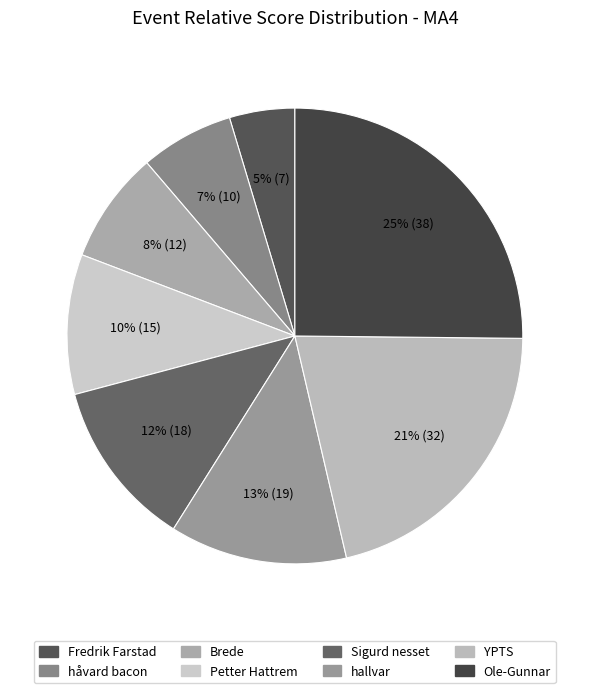

Which category has the biggest portion of the pie?

Ole-Gunnar